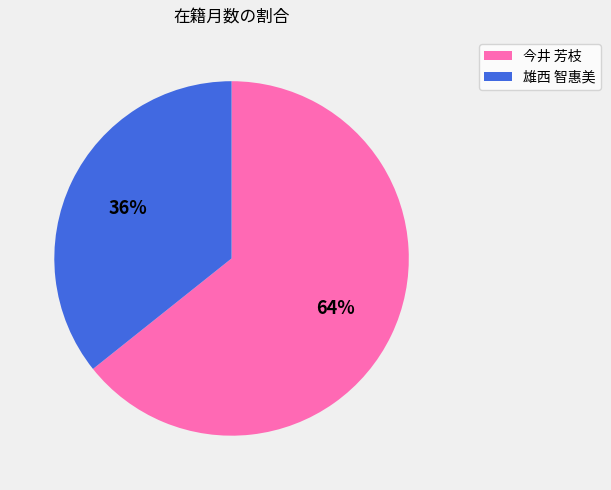

Is there a majority slice in this chart?

Yes